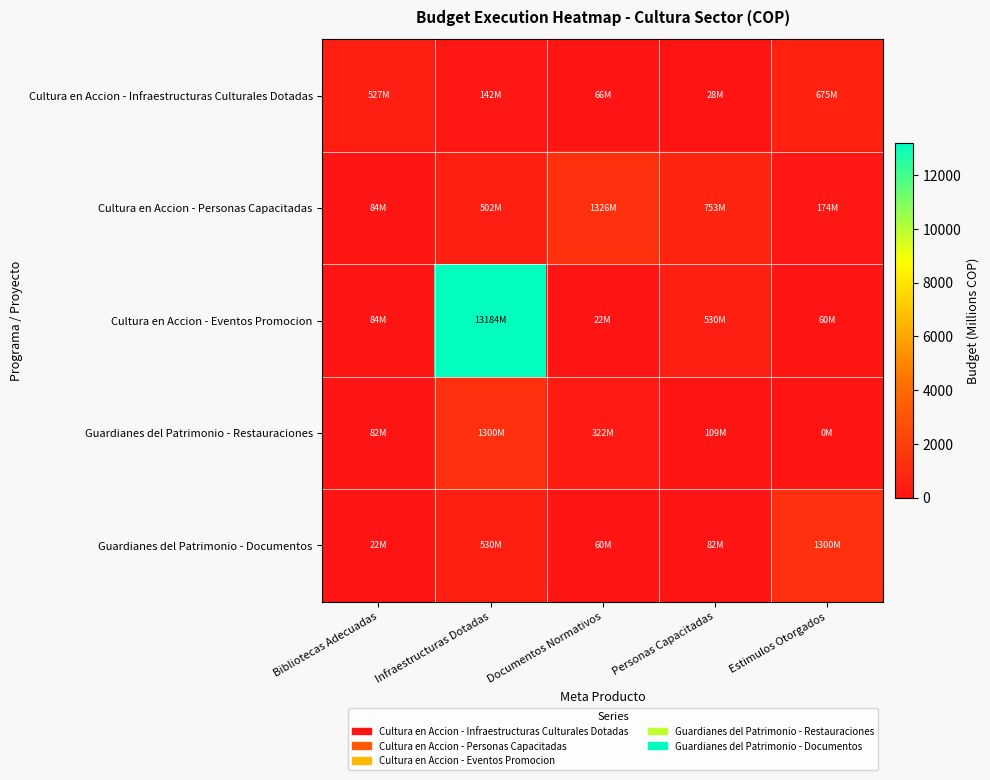

Between Infraestructuras Dotadas and Estimulos Otorgados, which is larger?

Estimulos Otorgados